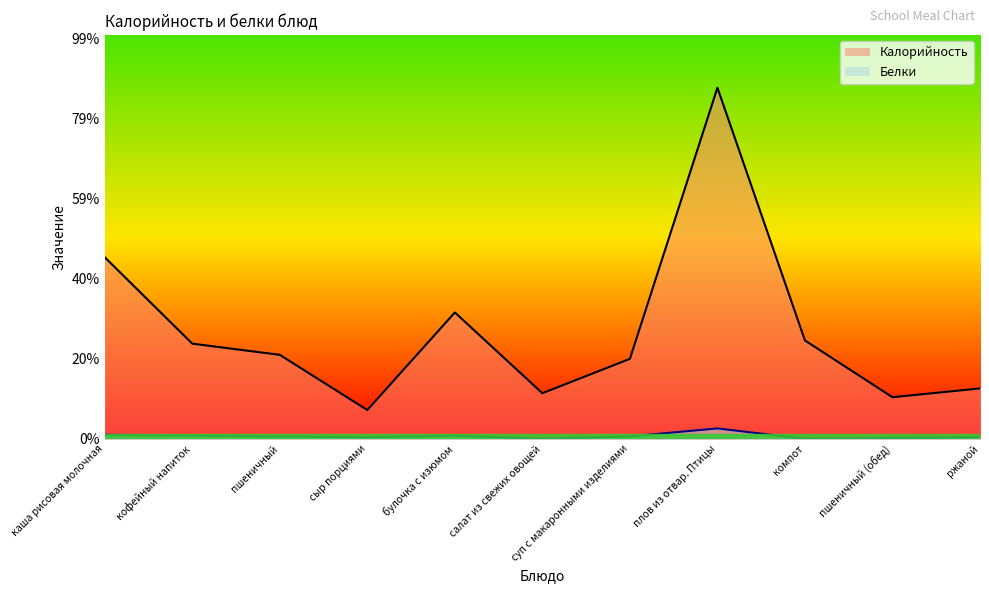

Which series has the largest range (max minus min)?

Калорийность